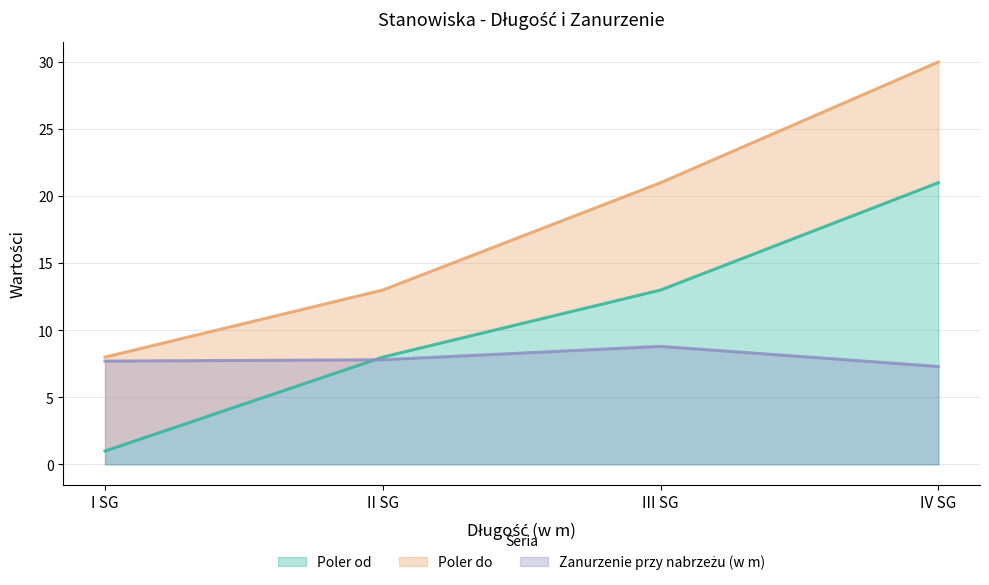

Is the value of Zanurzenie przy nabrzezu (w m) at IV SG greater than the value of Poler do at II SG?

No